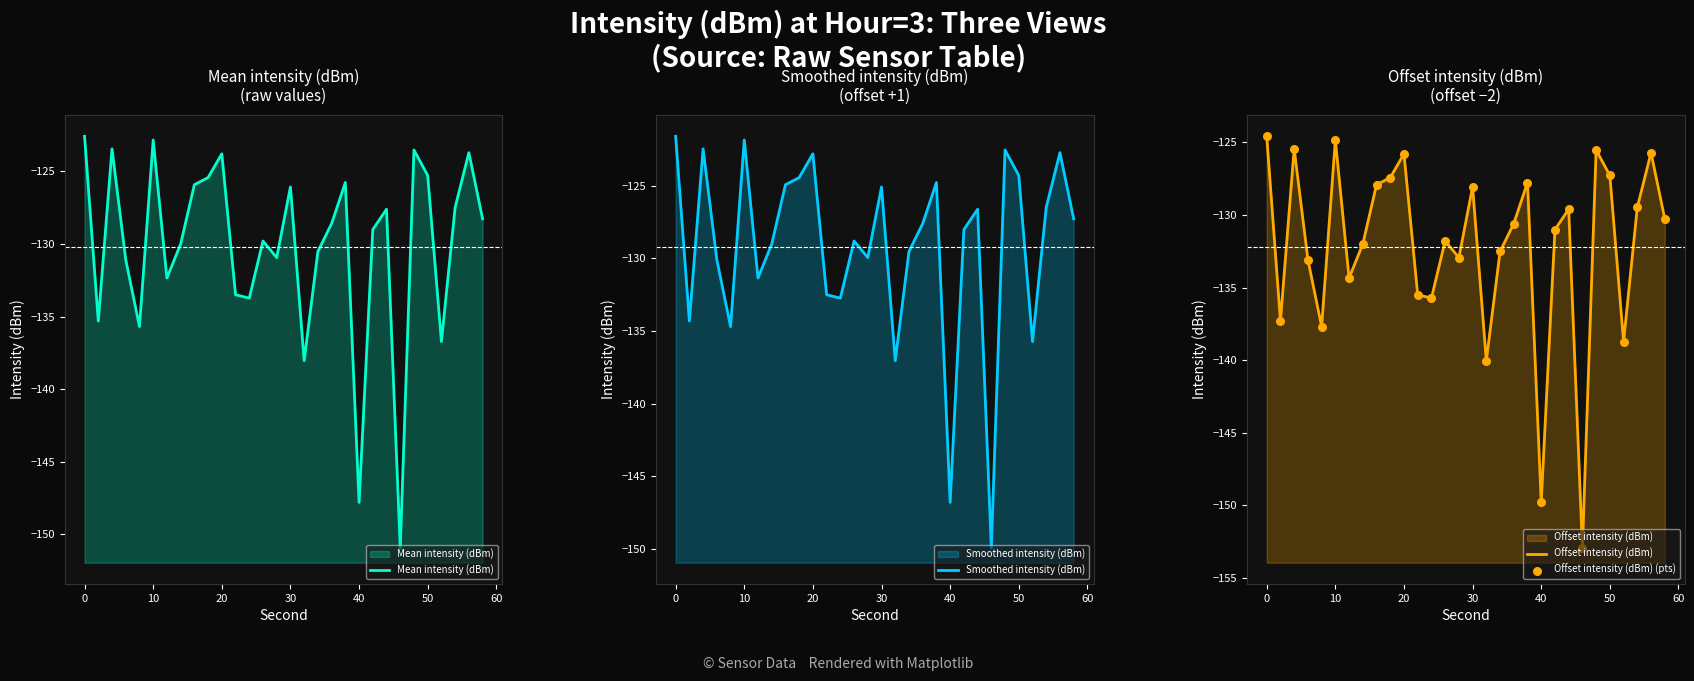

What are all the series names shown in the legend?

Mean intensity (dBm), Smoothed intensity (dBm), Offset intensity (dBm), Offset intensity (dBm) (pts)